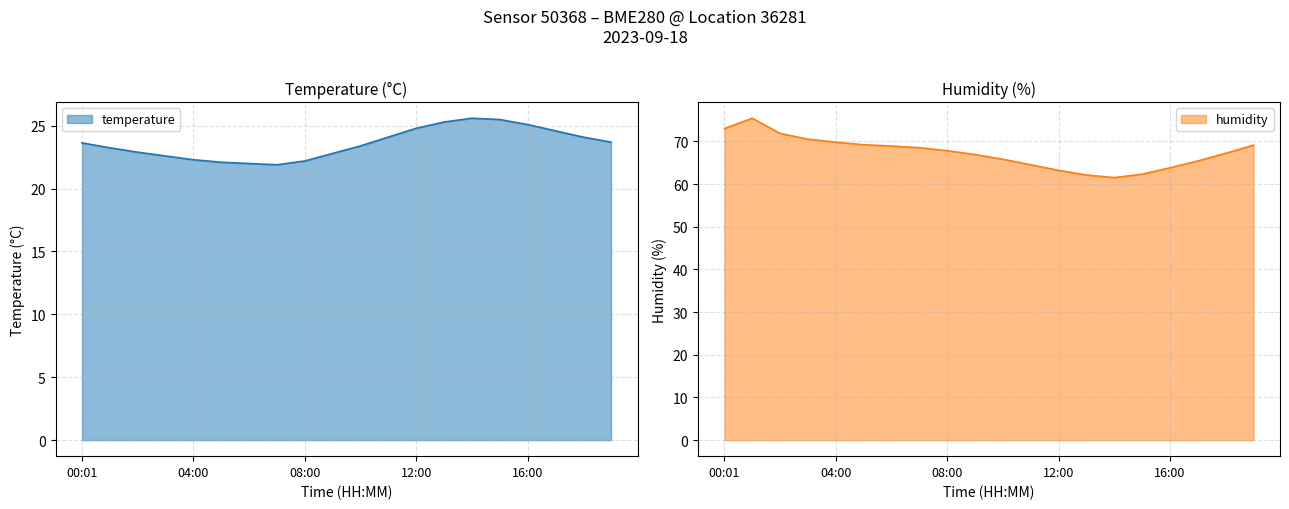

What is the spread (max minus min) of values at 00:01?

49.4